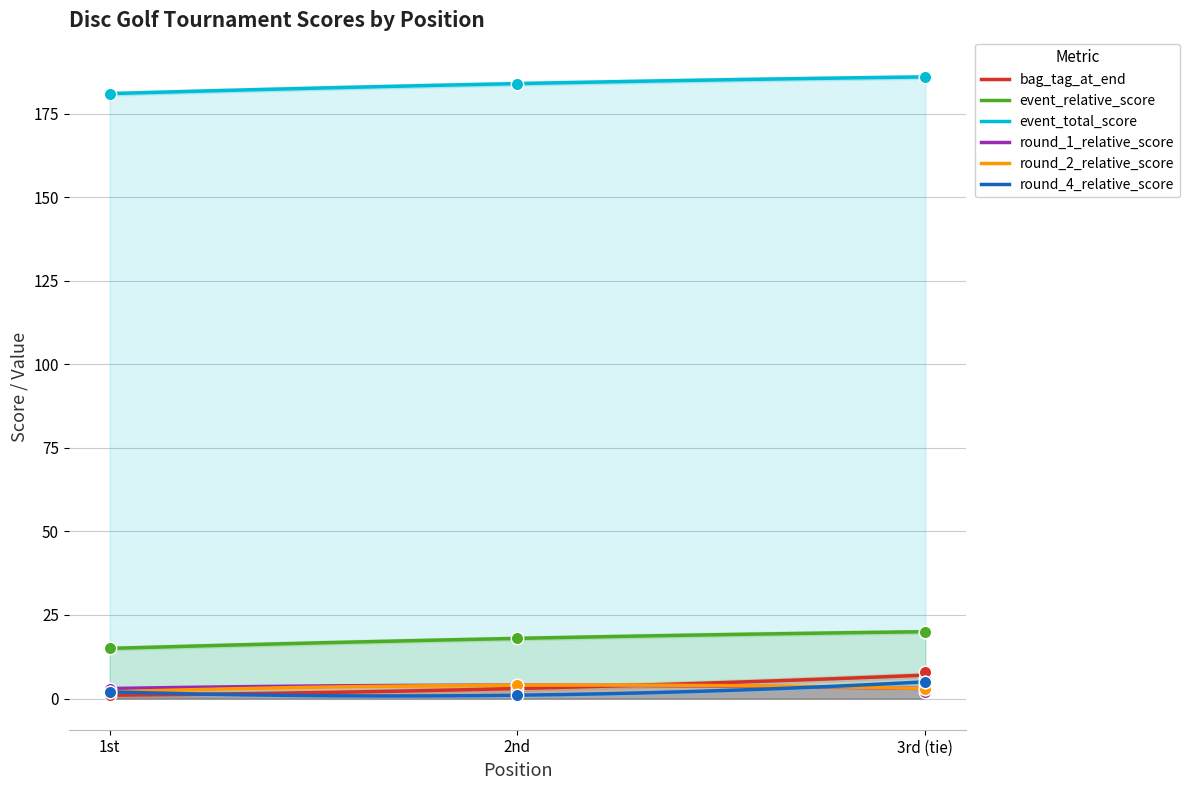

True or false: round_2_relative_score and event_relative_score intersect in this chart.

False